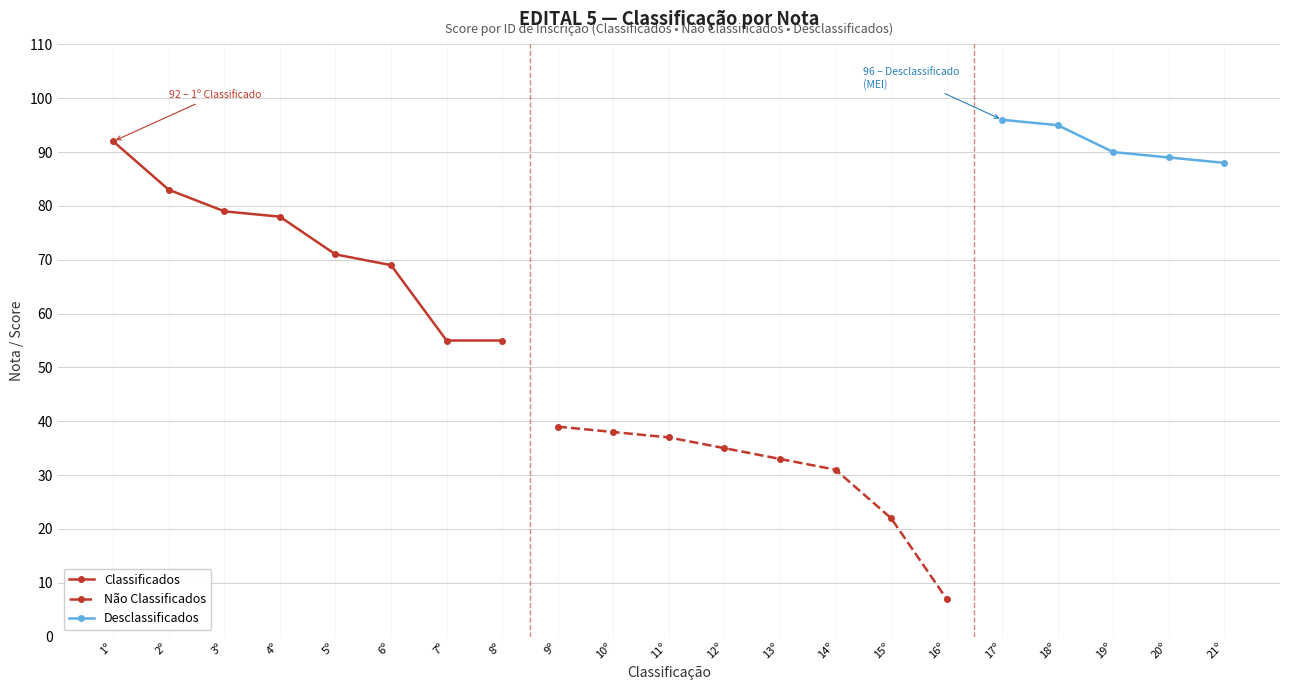

Reading right to left, transcribe all the data shown in this chart.

20866=88	1282=89	15129=90	15593=95	15662=96	16974=7	545=22	14222=31	17168=33	19379=35	6510=37	6480=38	7810=39	21344=55	16717=55	10487=69	1704=71	11659=78	11258=79	7398=83	15411=92